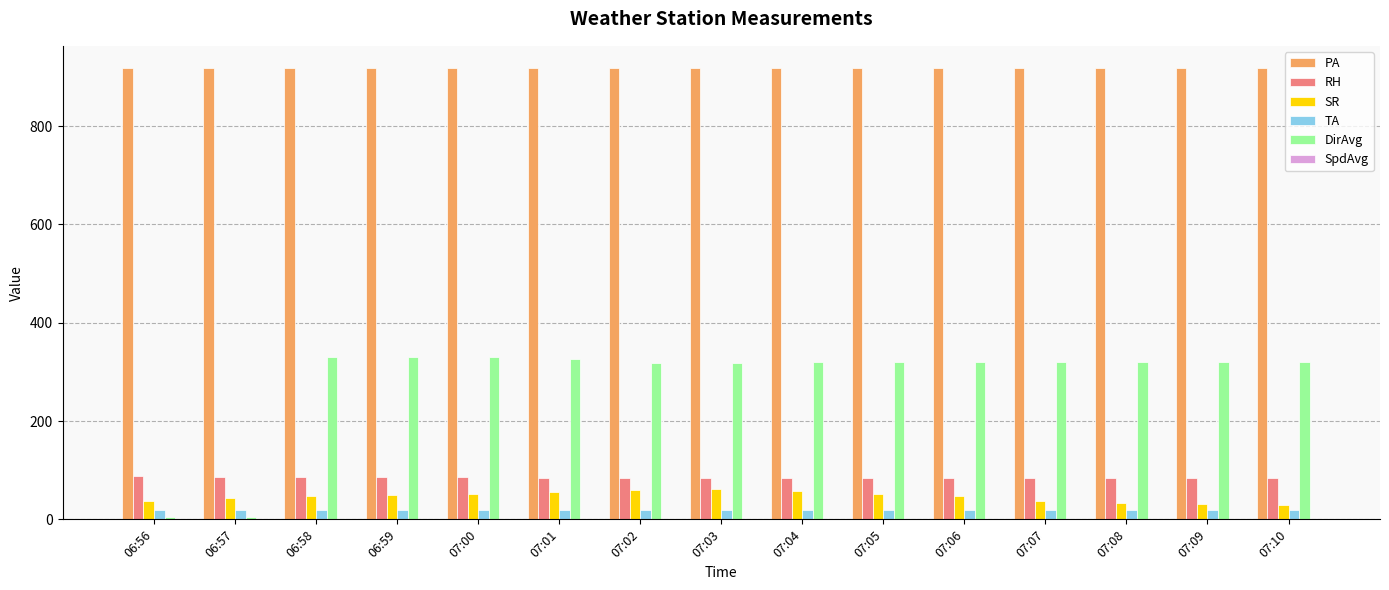

The DirAvg series shows 498.9 at 07:00. True or false?

False